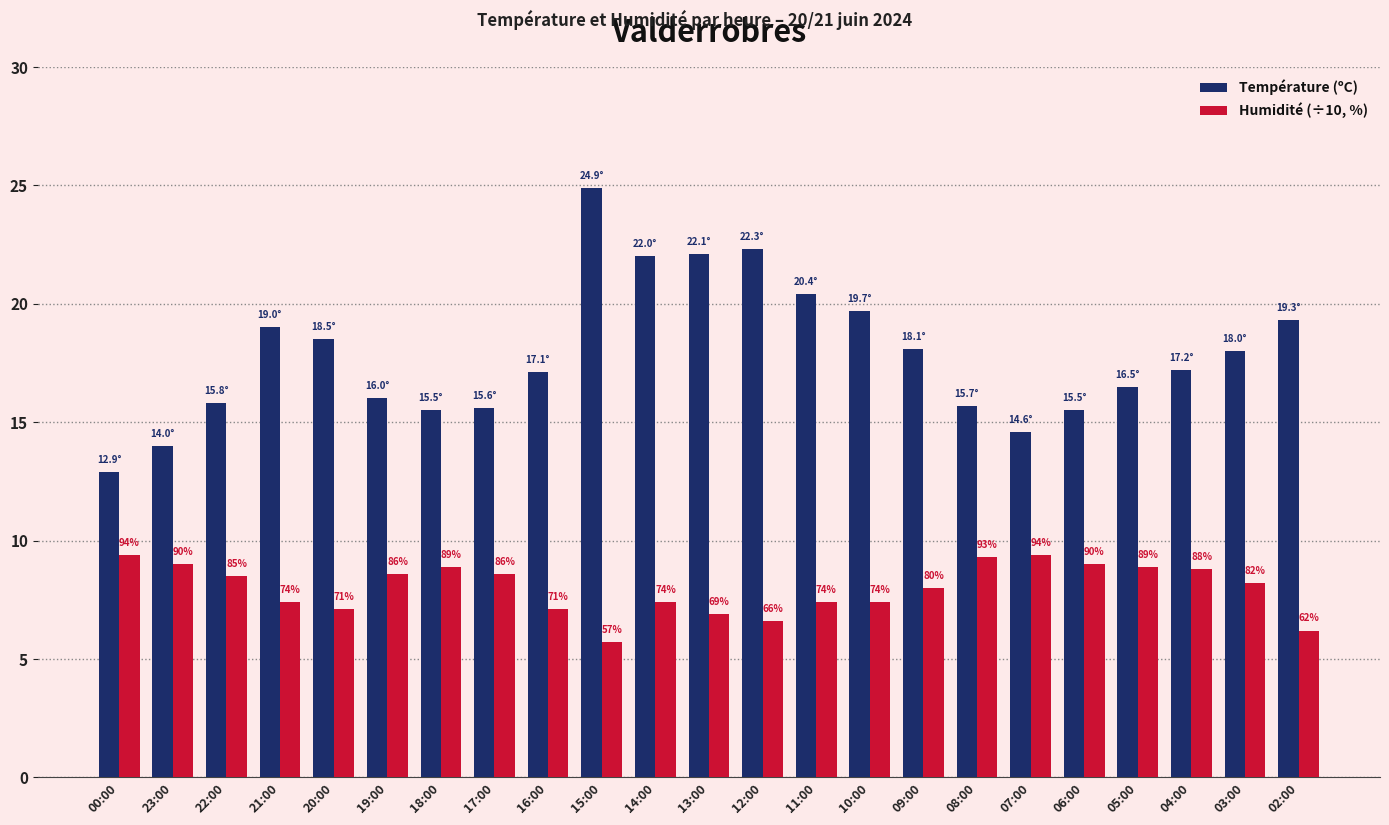

What are all the series names shown in the legend?

Température (ºC), Humidité (÷10, %)